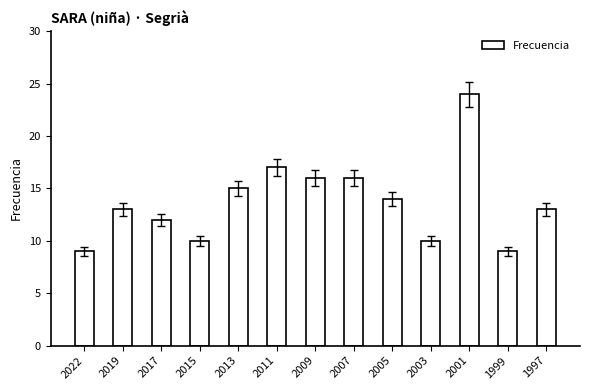

Read the value at 2007.

16